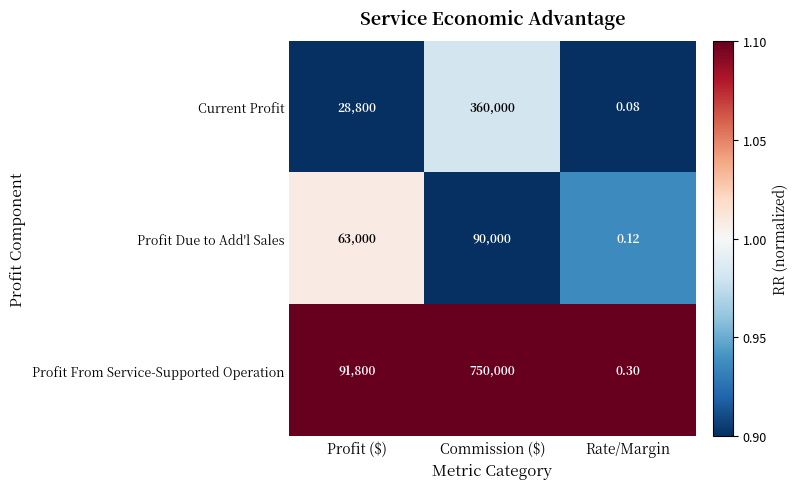

At which label is Profit Due to Add'l Sales closest to 45000?

Profit ($)